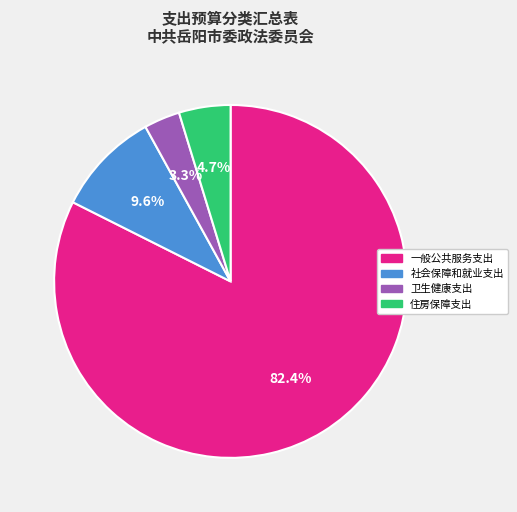

Rank the categories by value from lowest to highest.

卫生健康支出, 住房保障支出, 社会保障和就业支出, 一般公共服务支出